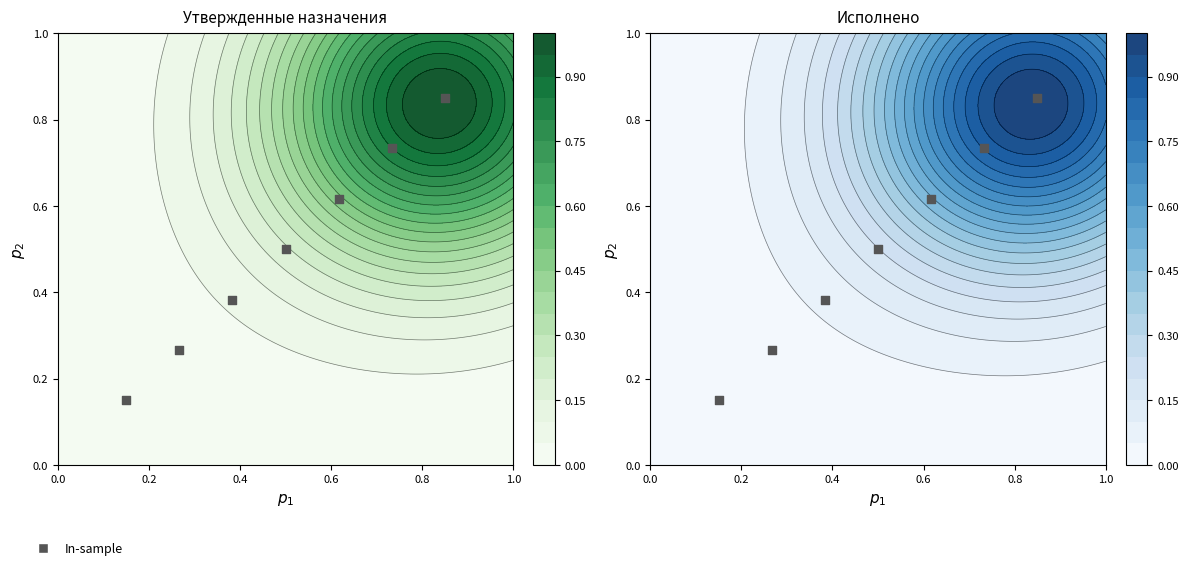

Reading left to right, transcribe all the data shown in this chart.

0.1	0.3	0.4	0.5	0.6	0.7	0.8